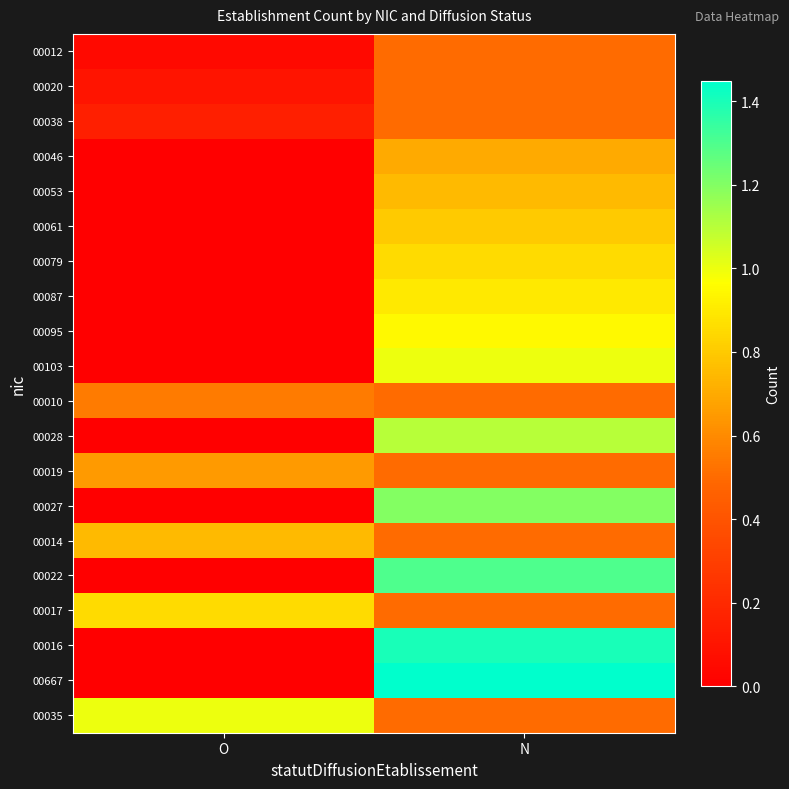

List the series in order of their peak value, lowest first.

00012, 00020, 00038, 00010, 00019, 00046, 00053, 00014, 00061, 00079, 00017, 00087, 00095, 00103, 00035, 00028, 00027, 00022, 00016, 00667